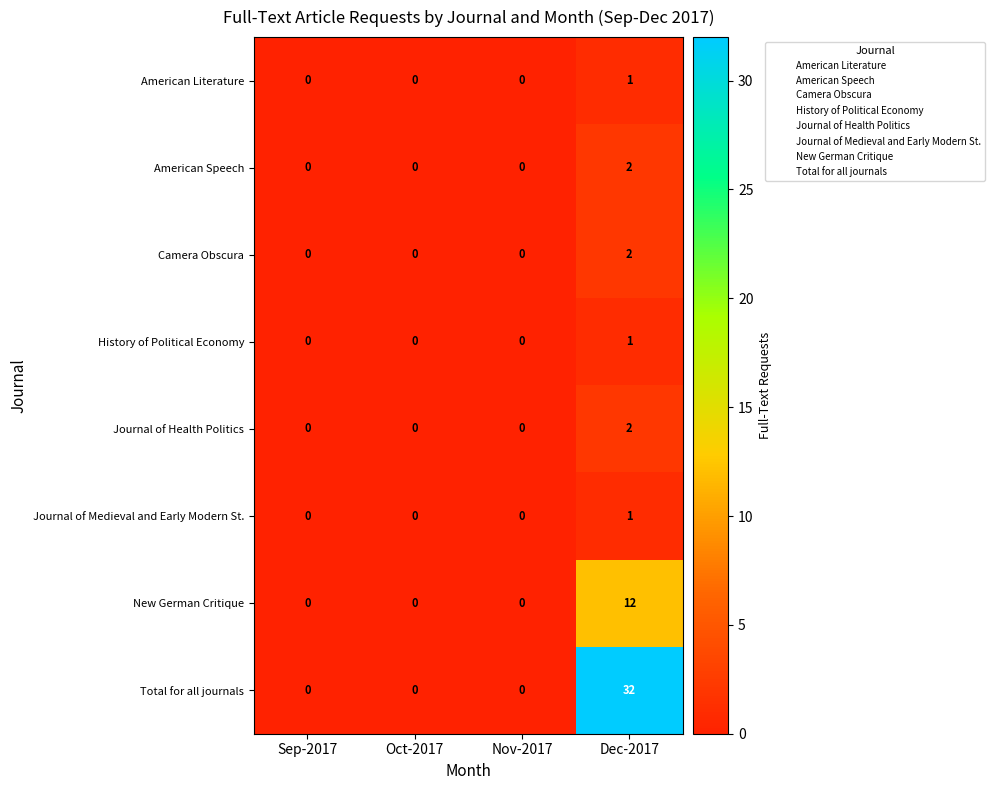

Which series has the largest range (max minus min)?

Total for all journals